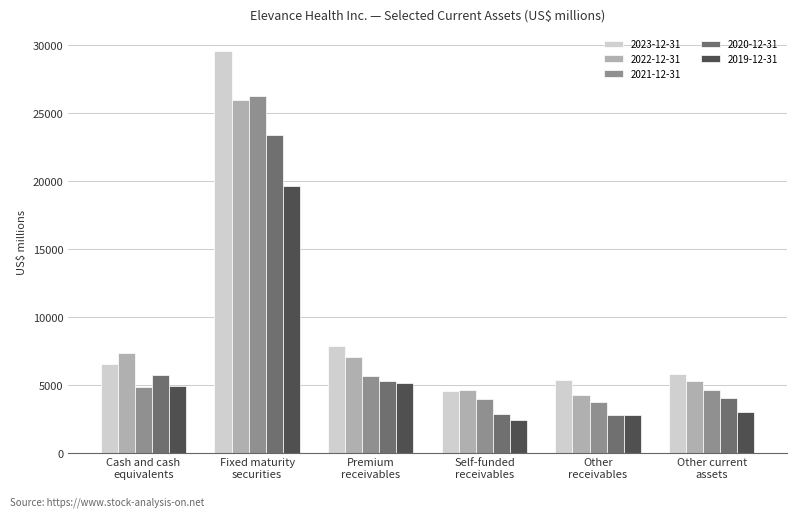

How many bars are there in each group?

5